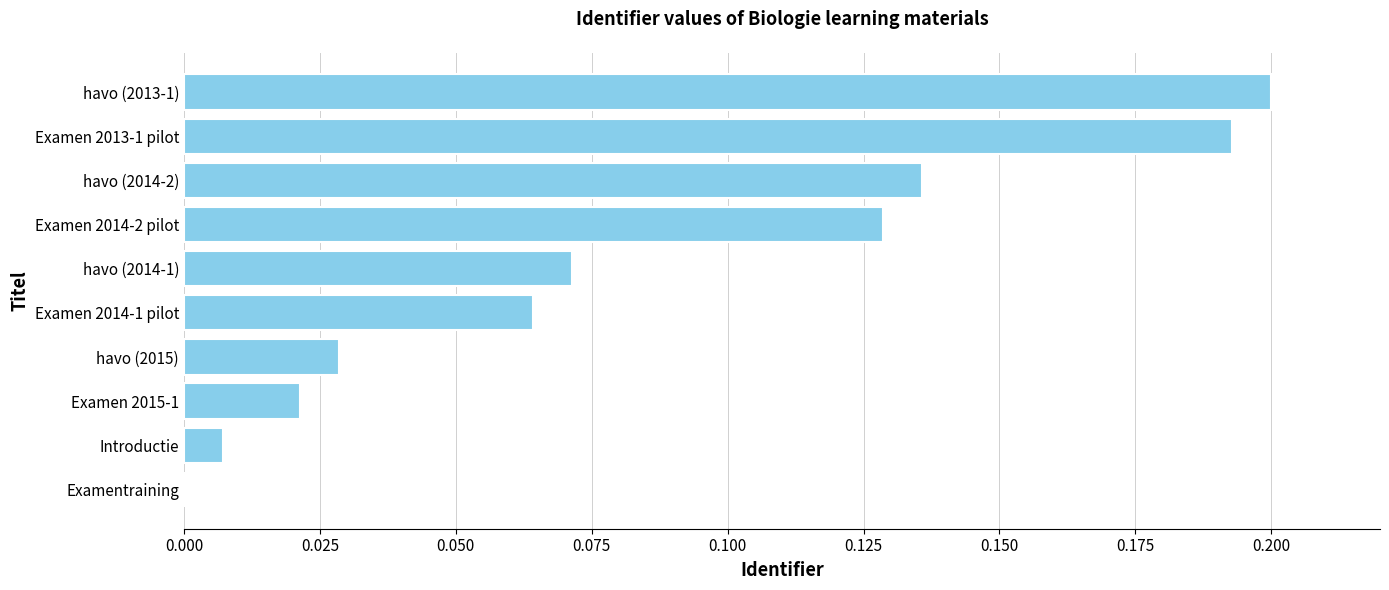

What is the change in value from Introductie to havo (2014-2)?

+0.1